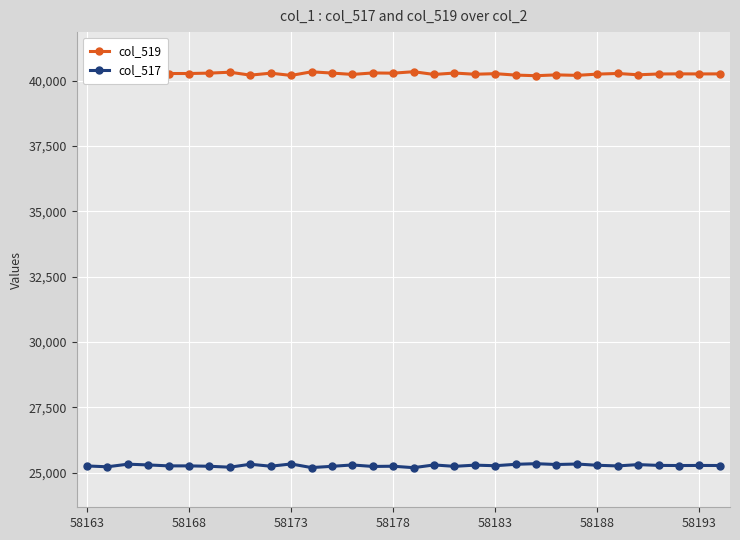

What is the greatest value displayed?

40338